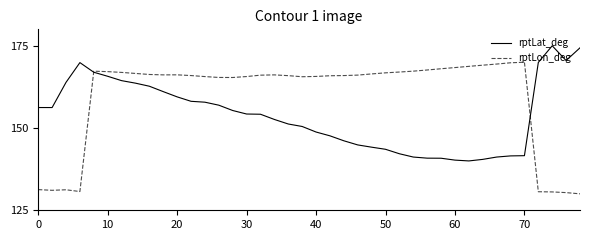

List the series in order of their overall mean, lowest first.

rptLat_deg, rptLon_deg